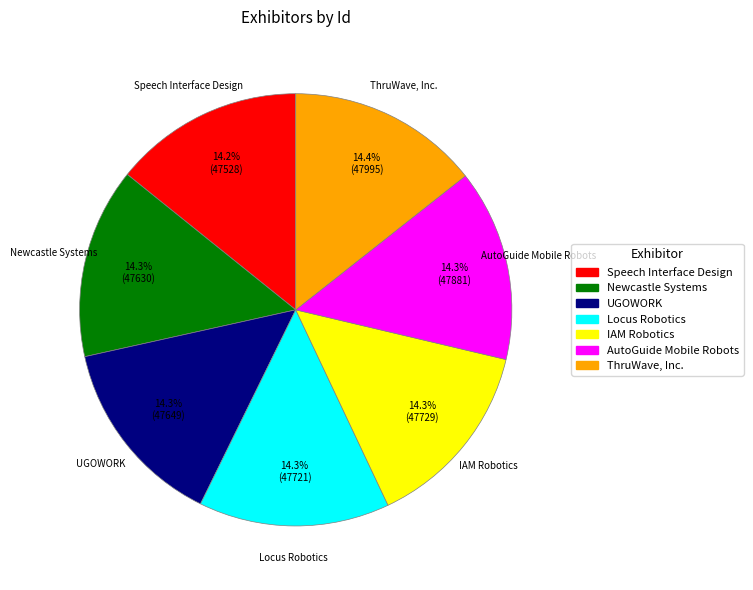

Approximately how many times larger is the value at AutoGuide Mobile Robots compared to Locus Robotics?

1.0